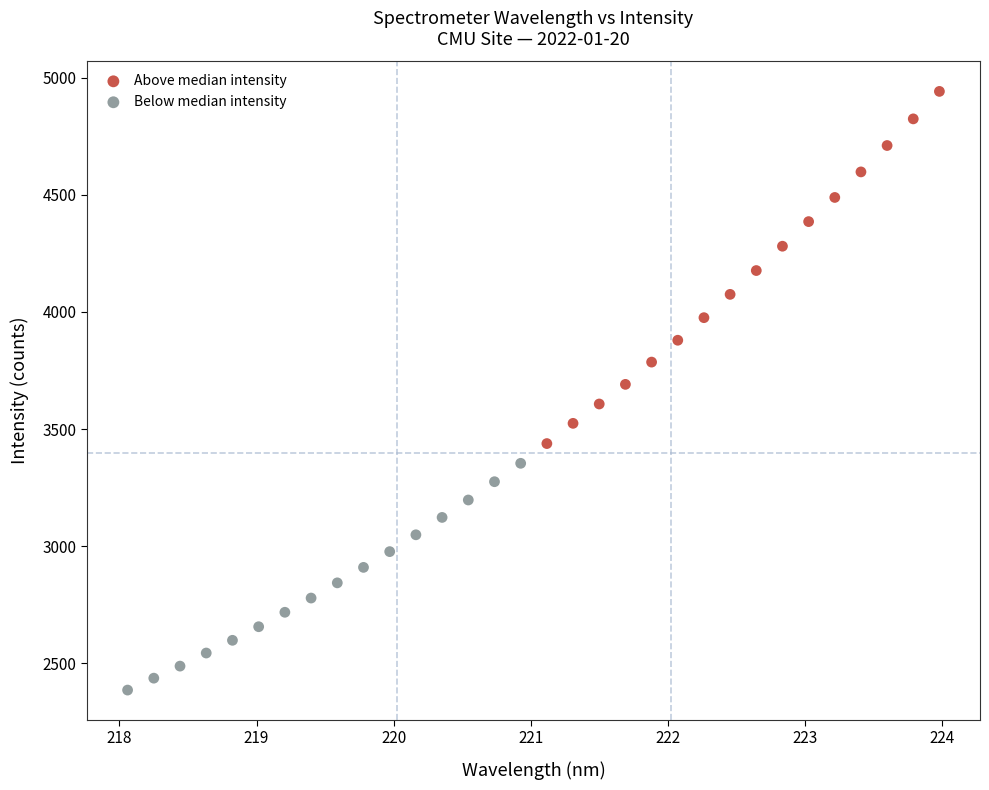

Which series contains the highest Y value?

Above median intensity